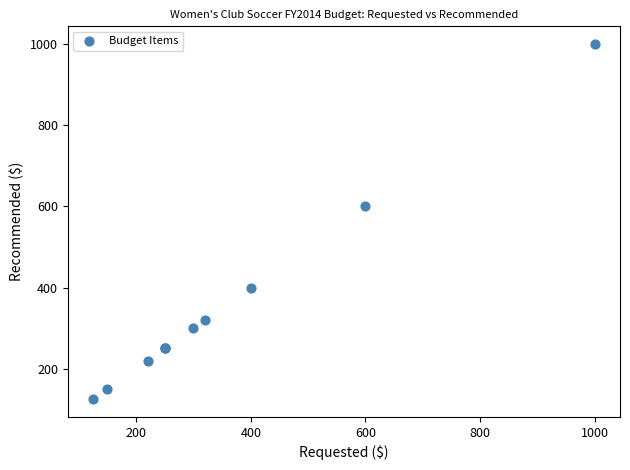

What Y value in the scatter plot is closest to 562?

600